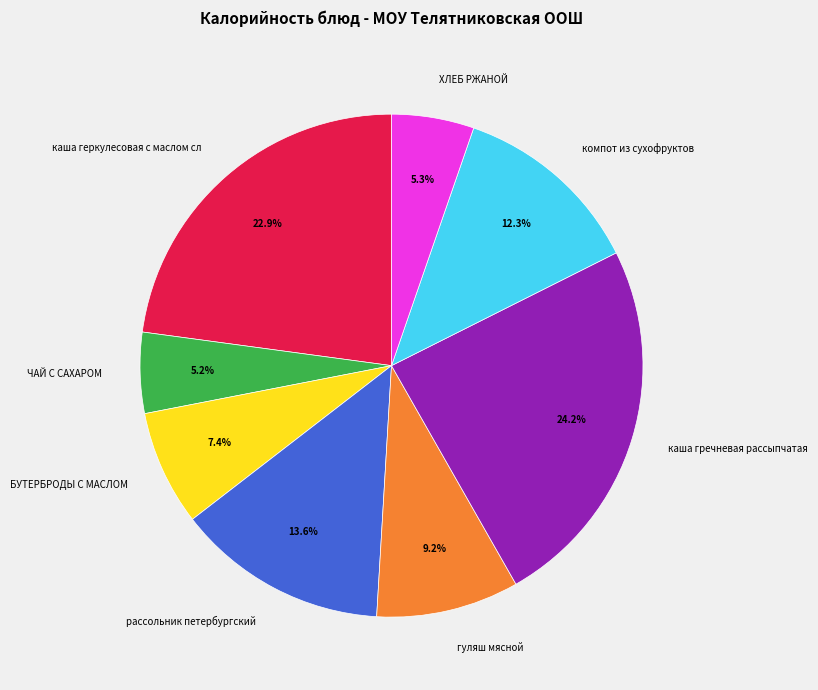

What percentage is the рассольник петербургский slice, to the nearest percent?

14%